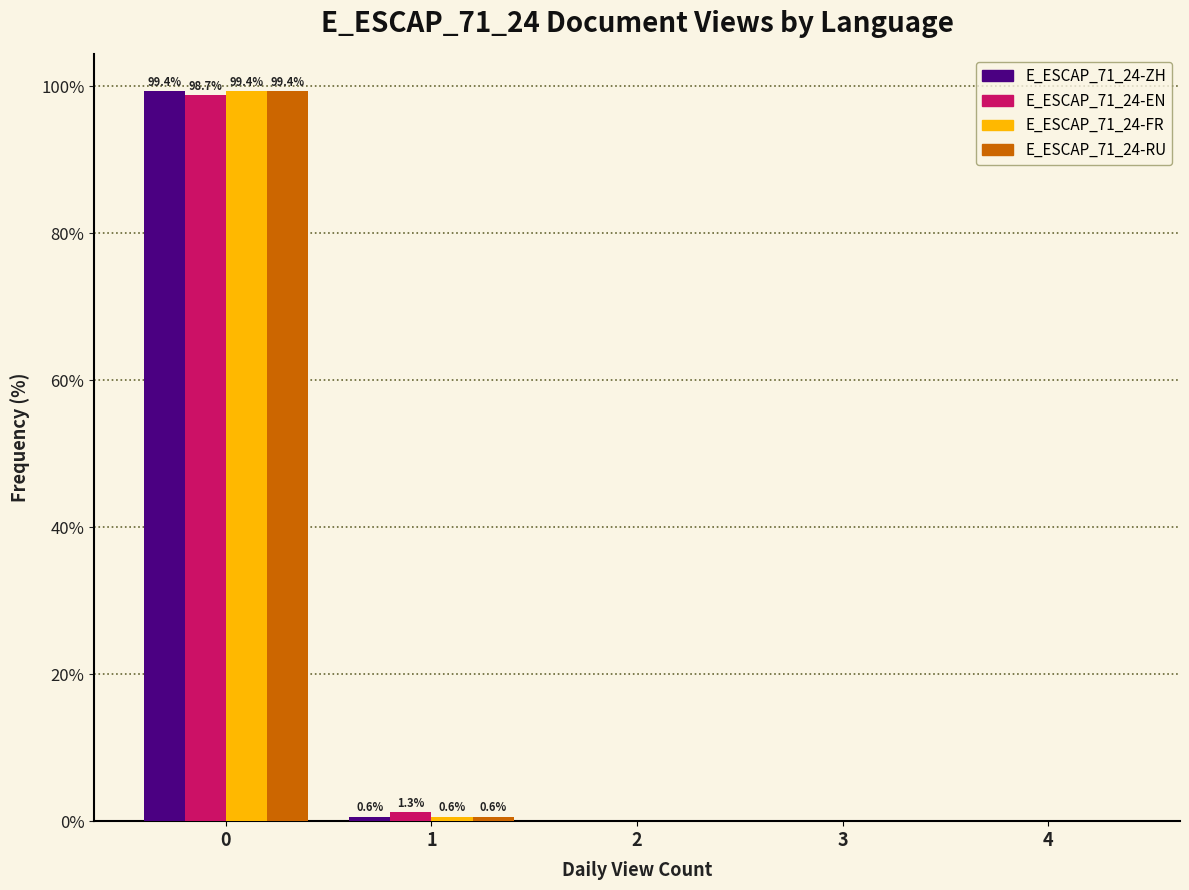

Reading right to left, list all the values displayed in this chart.

E_ESCAP_71_24-ZH: 4=0.0	3=0.0	2=0.0	1=0.6	0=99.4
E_ESCAP_71_24-EN: 4=0.0	3=0.0	2=0.0	1=1.3	0=98.7
E_ESCAP_71_24-FR: 4=0.0	3=0.0	2=0.0	1=0.6	0=99.4
E_ESCAP_71_24-RU: 4=0.0	3=0.0	2=0.0	1=0.6	0=99.4